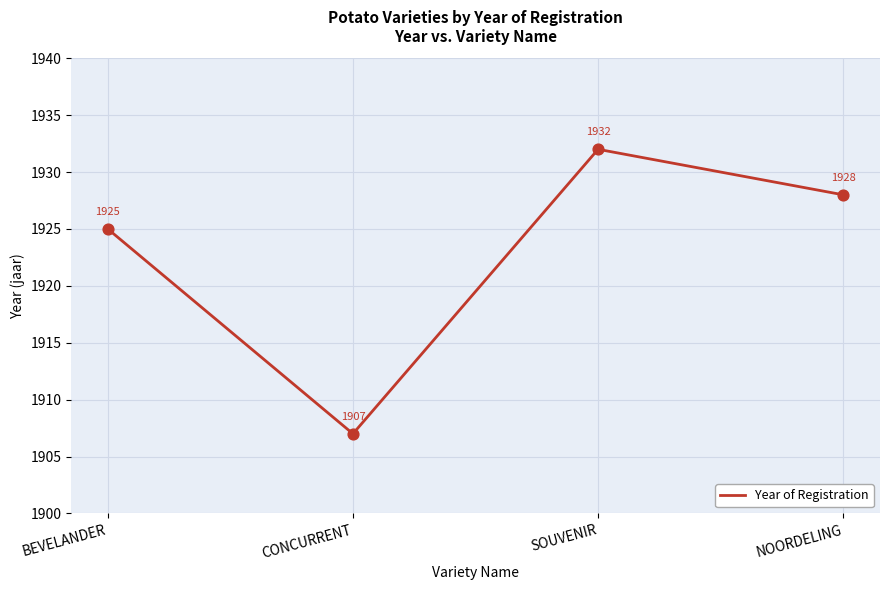

Approximately how many times larger is the value at BEVELANDER compared to NOORDELING?

1.0